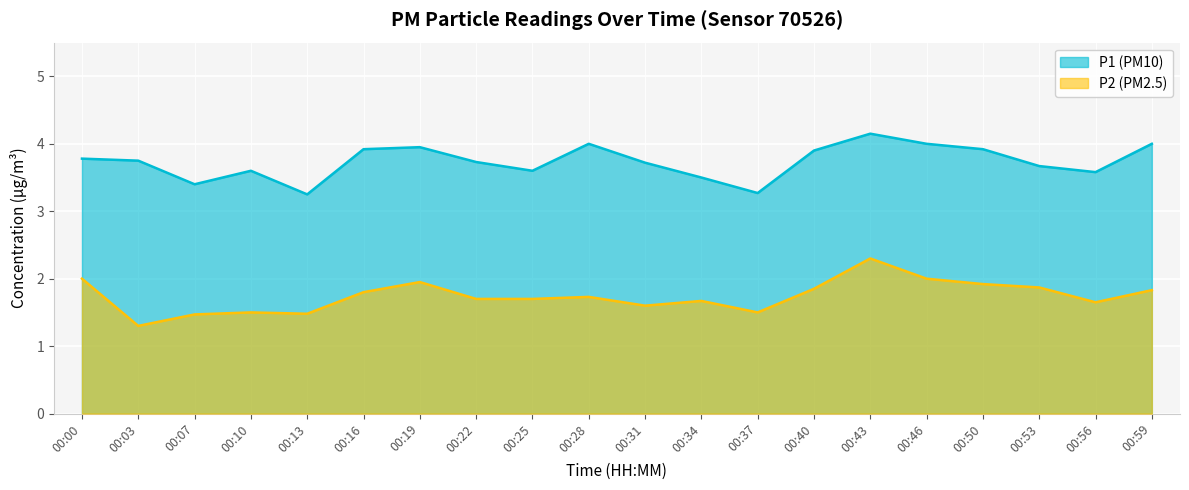

How many lines are shown in the chart?

2